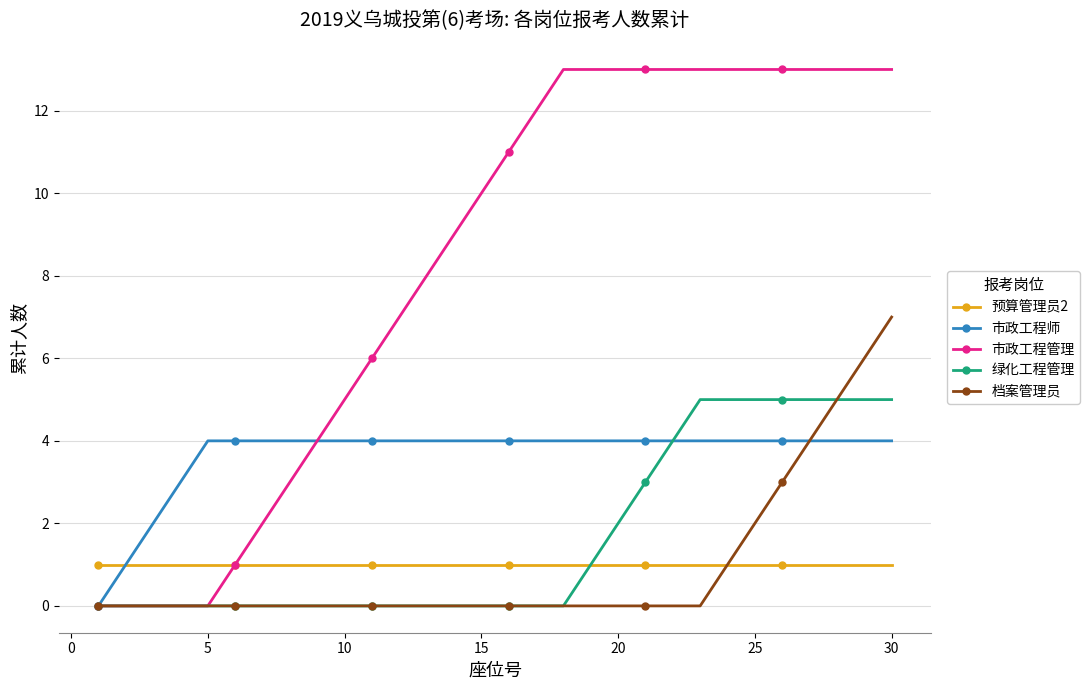

How many data points in 市政工程管理 are less than 11?

15